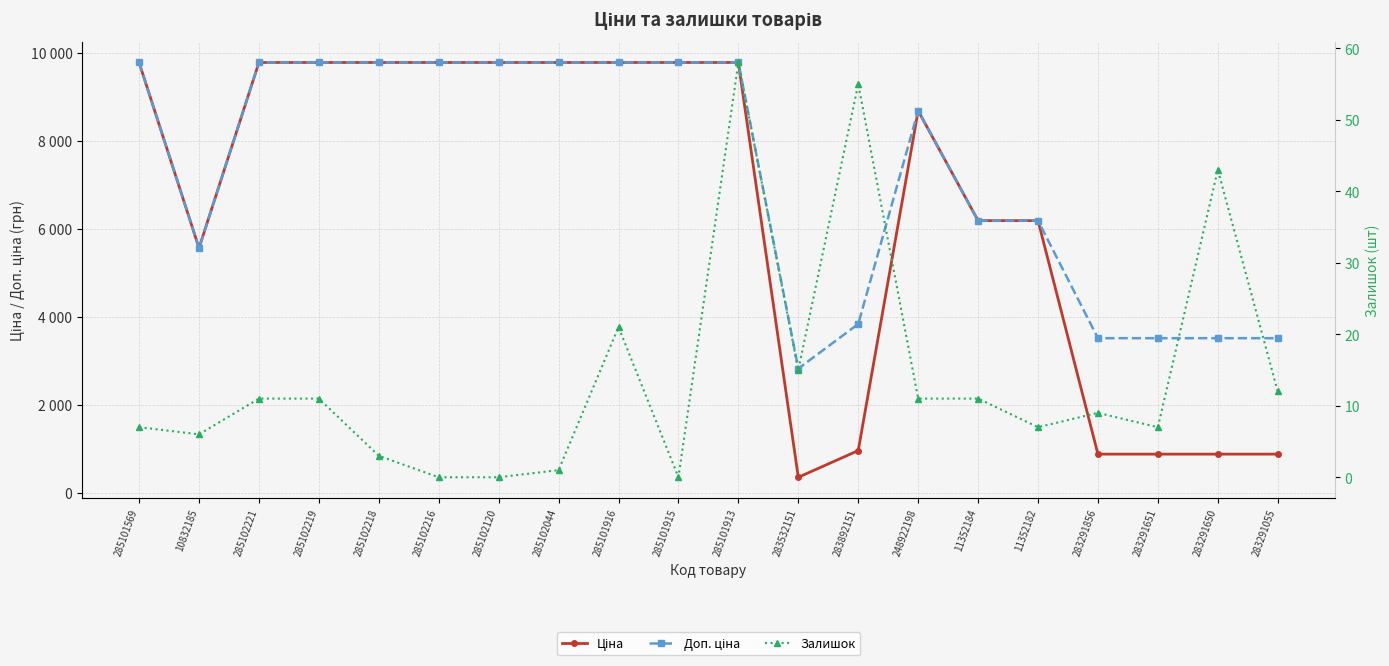

Read the Ціна value at 11352184.

6182.6